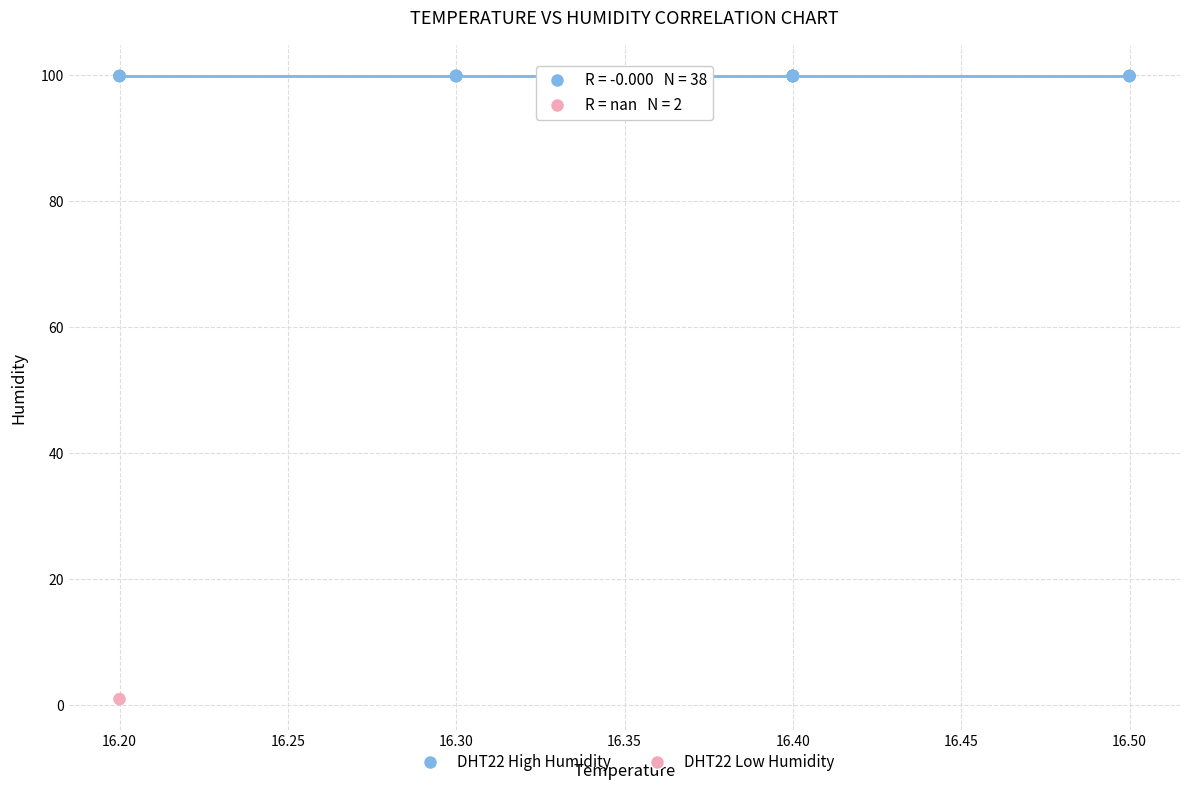

Which series contains the highest Y value?

DHT22 High Humidity